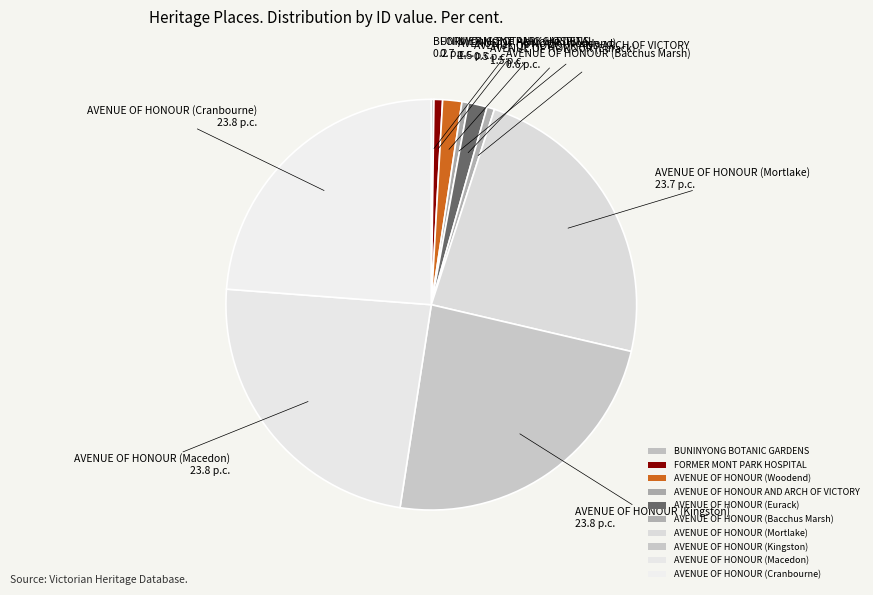

To the nearest percent, what percentage of the pie is AVENUE OF HONOUR (Woodend)?

2%